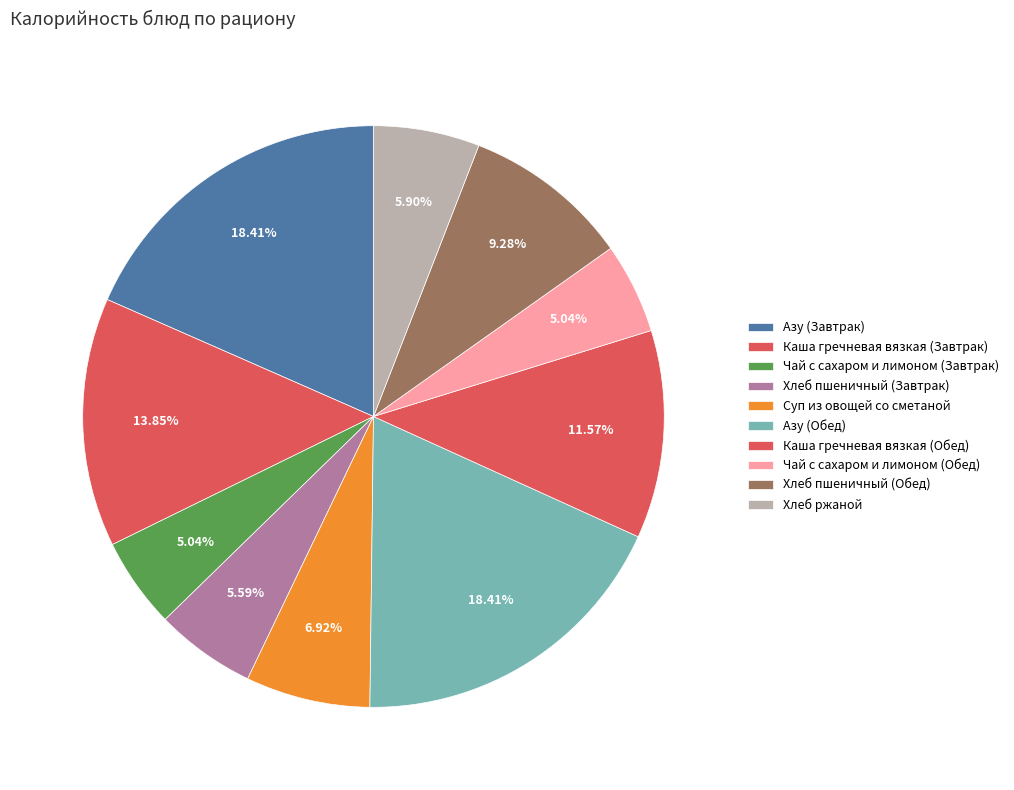

Which category has the smallest portion of the pie?

Чай с сахаром и лимоном (Завтрак)